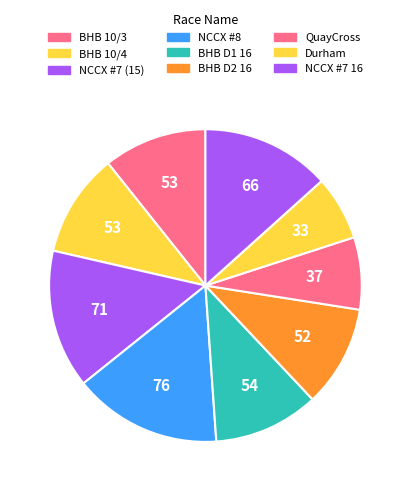

Which slice is the largest?

NCCX Race #8